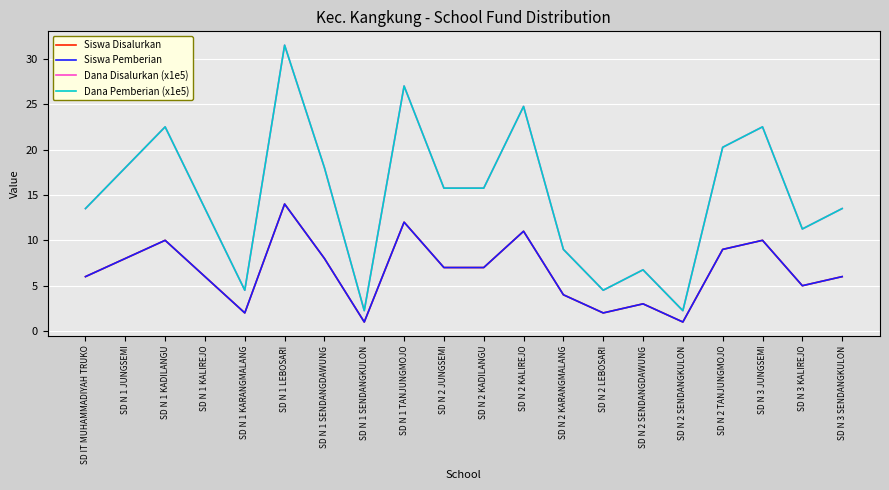

Does the chart have visible grid lines?

Yes